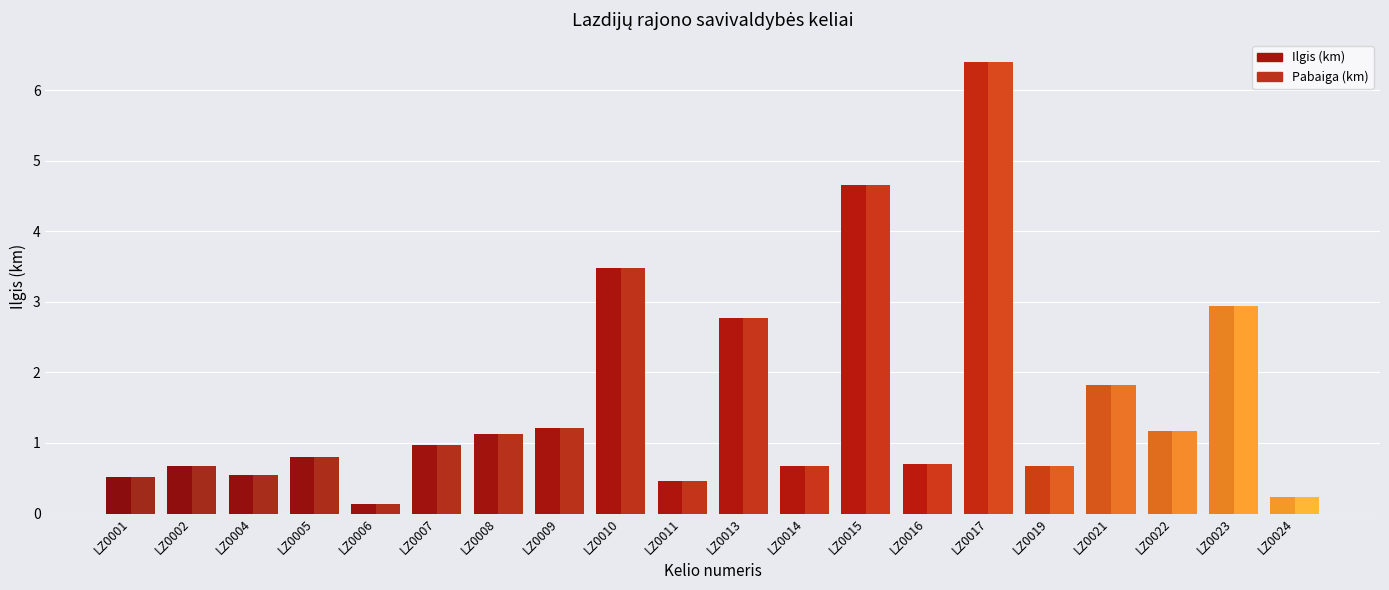

Reading right to left, list all the values displayed in this chart.

Ilgis (km): 0.2	2.9	1.2	1.8	0.7	6.4	0.7	4.7	0.7	2.8	0.5	3.5	1.2	1.1	1.0	0.1	0.8	0.5	0.7	0.5
Pabaiga (km): 0.2	2.9	1.2	1.8	0.7	6.4	0.7	4.7	0.7	2.8	0.5	3.5	1.2	1.1	1.0	0.1	0.8	0.5	0.7	0.5